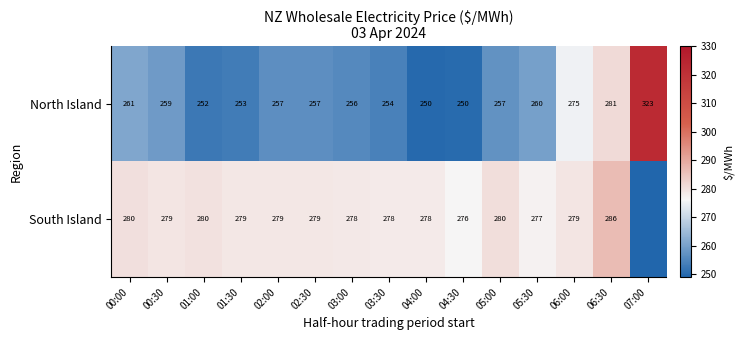

The value of North Island at 07:00 is 173. True or false?

False